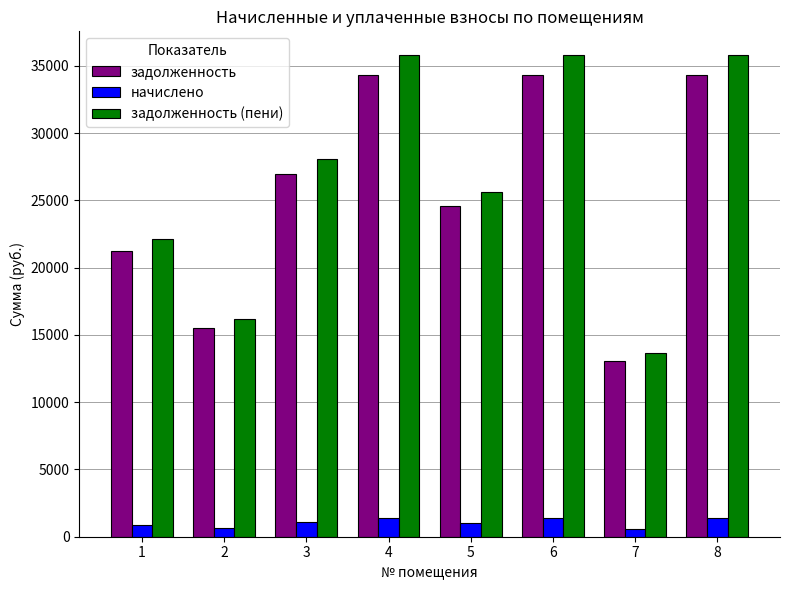

At which label does задолженность first exceed 26962?

3